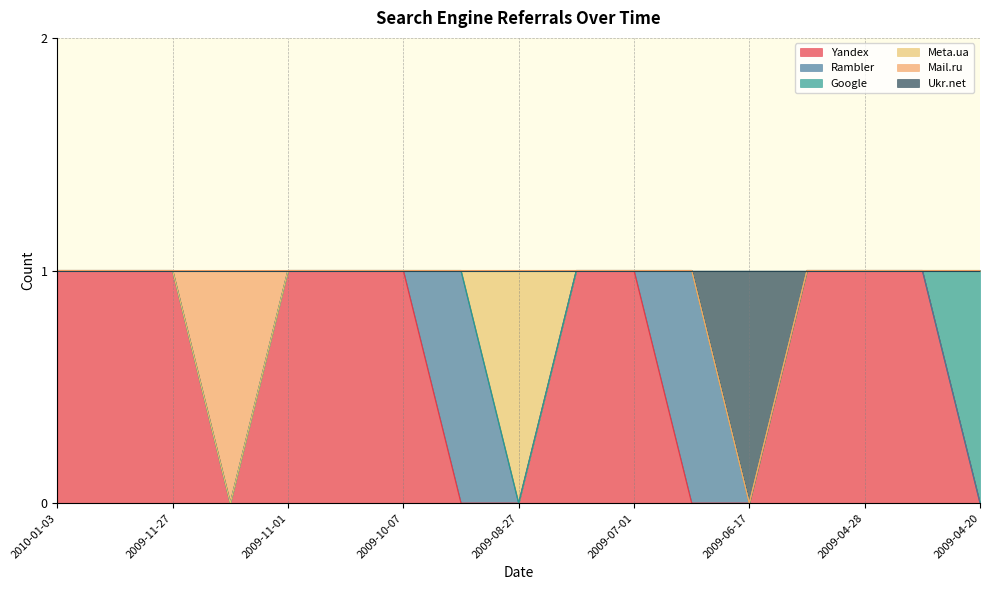

What is the difference between the second highest and minimum values in the Yandex series?

1